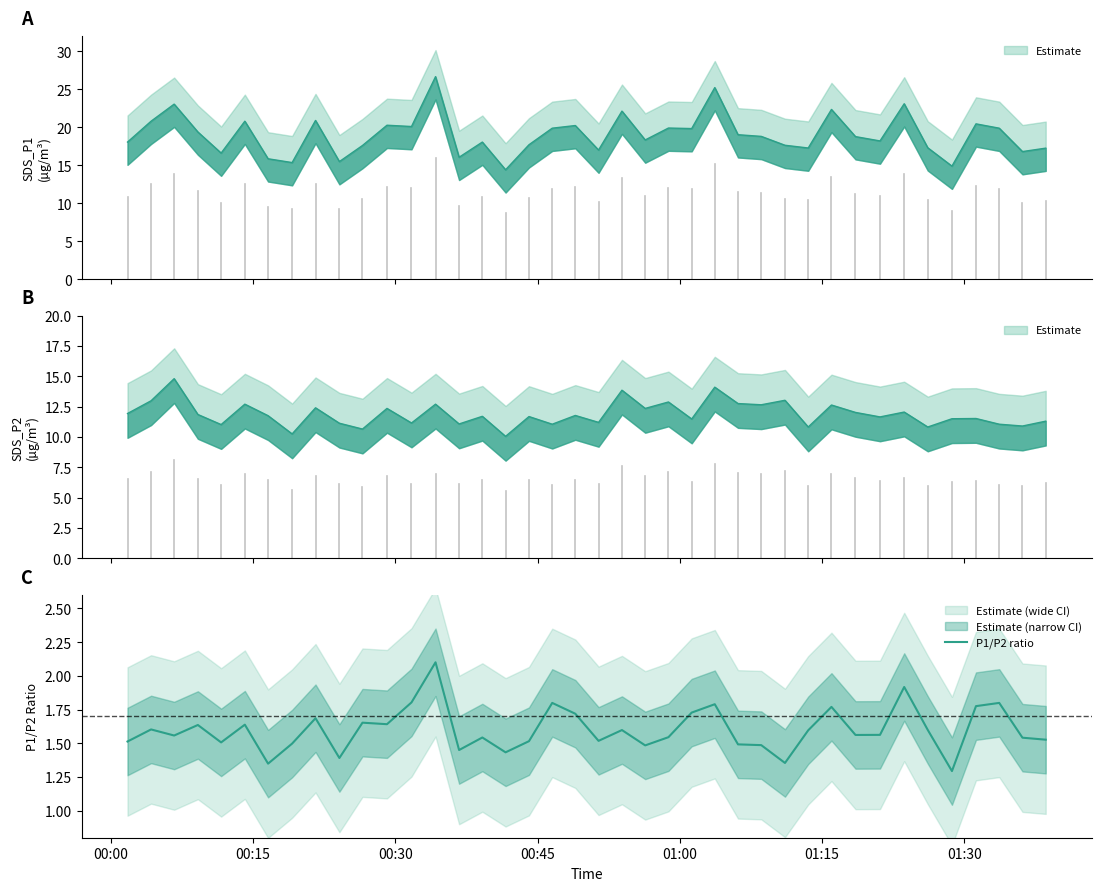

What is the label of the 1st point from the left?

00:00